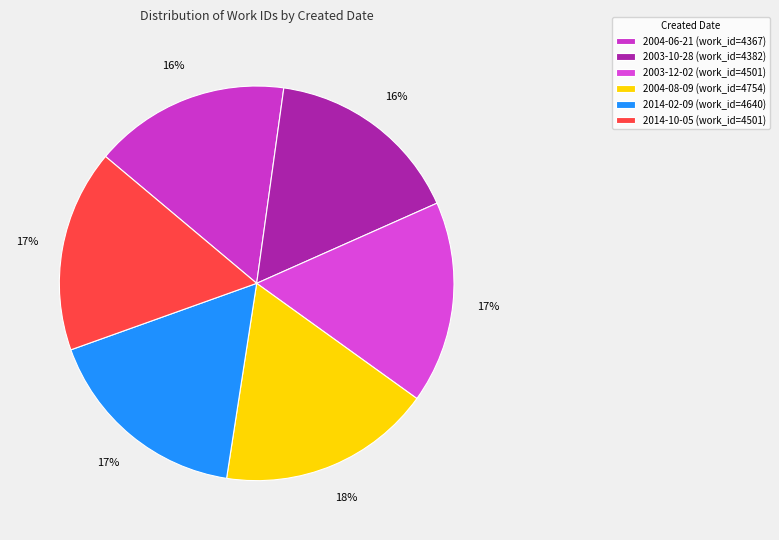

Rank the categories by value from highest to lowest.

2004-08-09, 2014-02-09, 2003-12-02, 2014-10-05, 2003-10-28, 2004-06-21